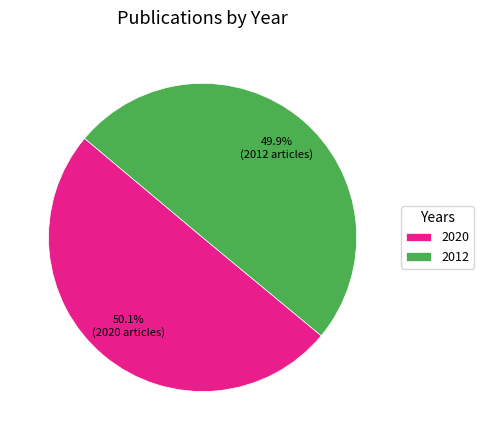

What percentage is the 2020 slice, to the nearest percent?

50%